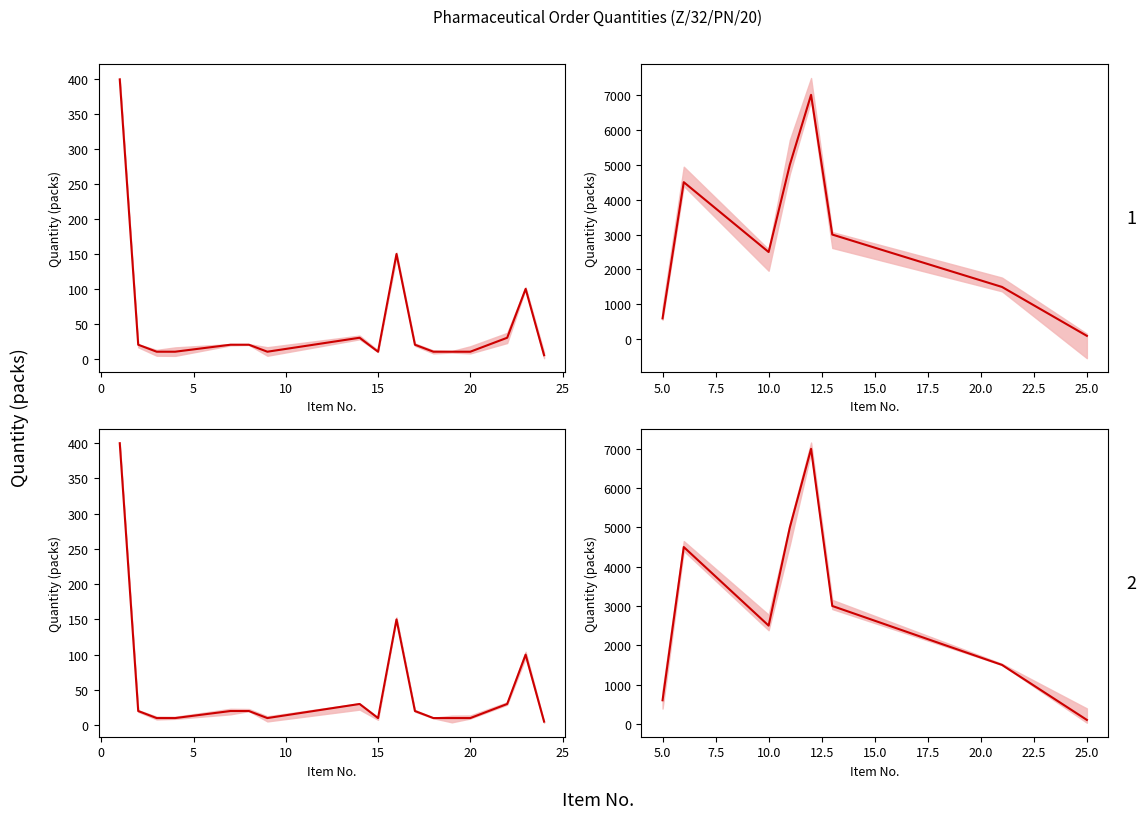

What is the change in value from 15 to 30?

-6900